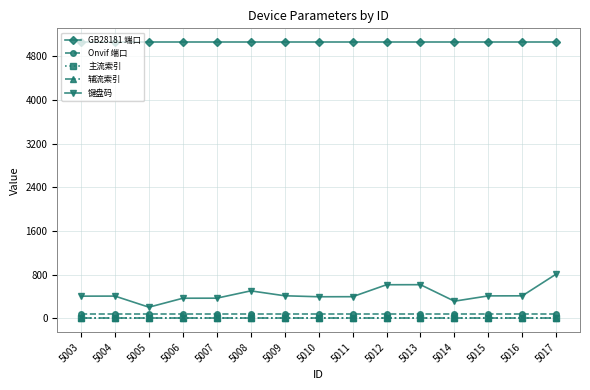

How many lines are shown in the chart?

5